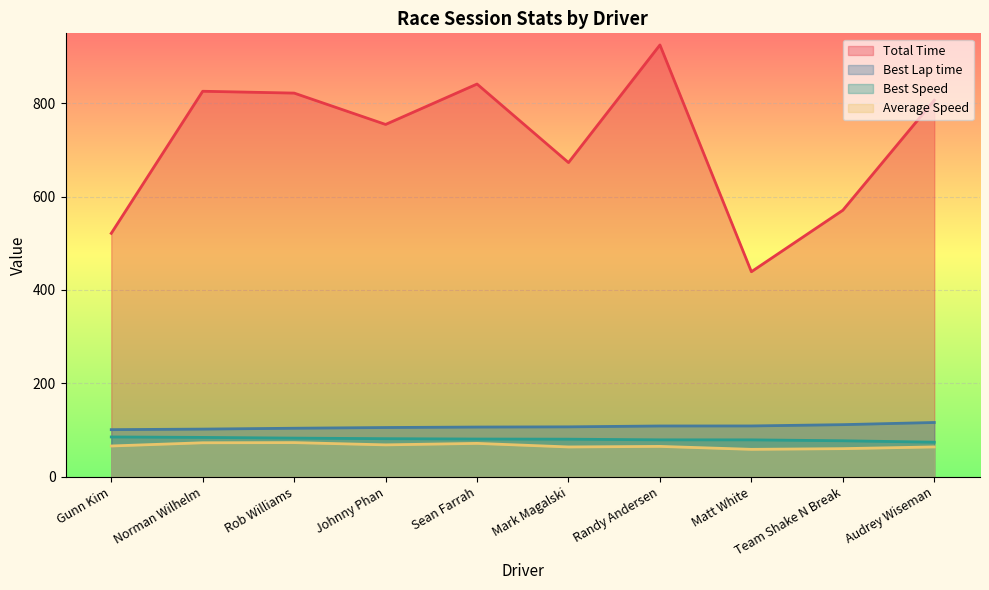

Which series has the largest range (max minus min)?

Total Time